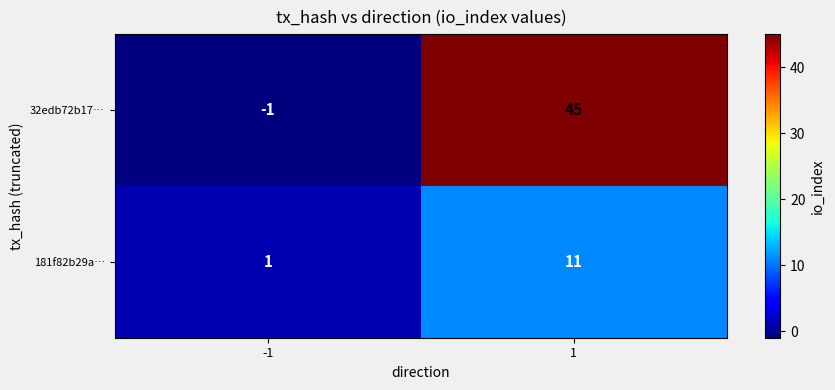

Between -1 and 1, which series saw the biggest shift?

32edb72b17…